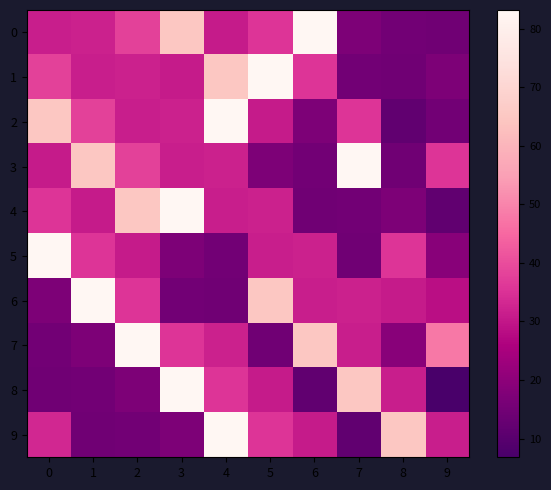

Reading left to right, transcribe all the data shown in this chart.

0: 0=31.5	1=31.9	2=38.0	3=64.7	4=30.9	5=35.7	6=83.2	7=17.2	8=15.0	9=14.6
1: 0=38.0	1=31.5	2=31.9	3=30.9	4=64.7	5=83.2	6=35.7	7=15.0	8=14.6	9=17.2
2: 0=64.7	1=38.0	2=31.5	3=31.9	4=83.2	5=30.9	6=17.2	7=35.7	8=11.8	9=15.0
3: 0=30.9	1=64.7	2=38.0	3=31.5	4=31.9	5=17.2	6=15.0	7=83.2	8=14.6	9=35.7
4: 0=35.7	1=30.9	2=64.7	3=83.2	4=31.5	5=31.9	6=14.6	7=15.0	8=17.2	9=11.8
5: 0=83.2	1=35.7	2=30.9	3=17.2	4=15.0	5=31.5	6=31.9	7=14.6	8=35.7	9=19.2
6: 0=17.2	1=83.2	2=35.7	3=15.0	4=14.6	5=64.7	6=31.5	7=31.9	8=30.9	9=28.3
7: 0=15.0	1=17.2	2=83.2	3=35.7	4=31.9	5=14.6	6=64.7	7=31.5	8=19.2	9=47.9
8: 0=14.6	1=15.0	2=17.2	3=83.2	4=35.7	5=30.9	6=11.8	7=64.7	8=31.5	9=6.8
9: 0=33.3	1=14.6	2=15.0	3=17.2	4=83.2	5=35.7	6=30.9	7=11.8	8=64.7	9=31.5